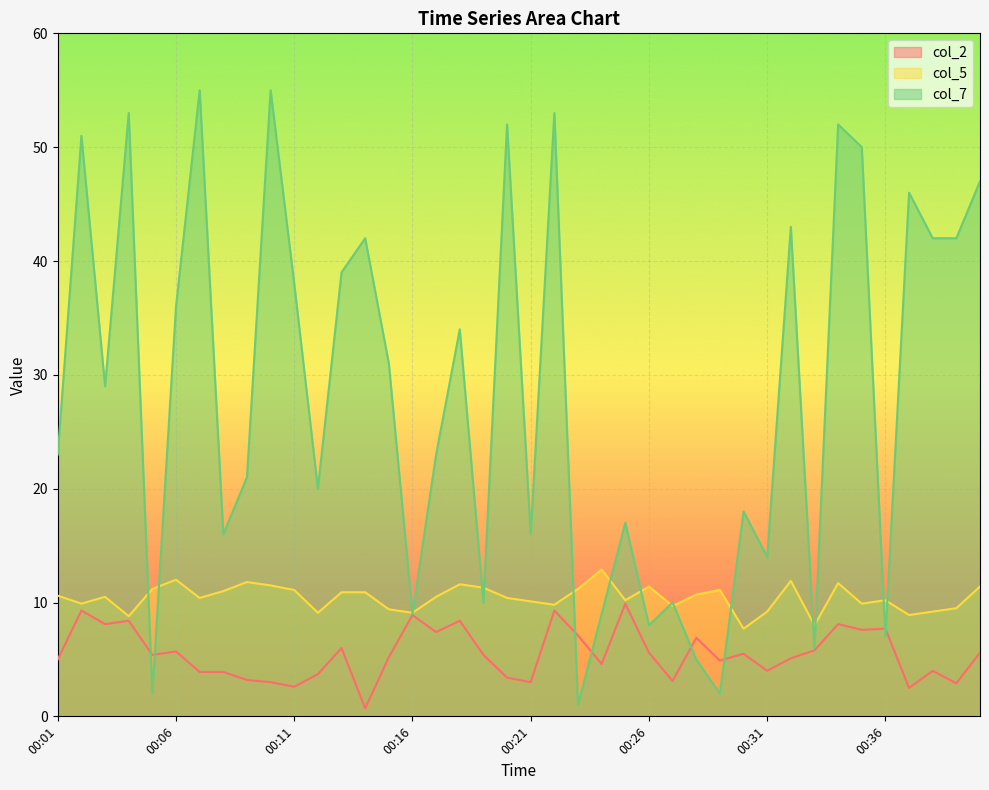

How many data points in col_2 are less than 5?

16